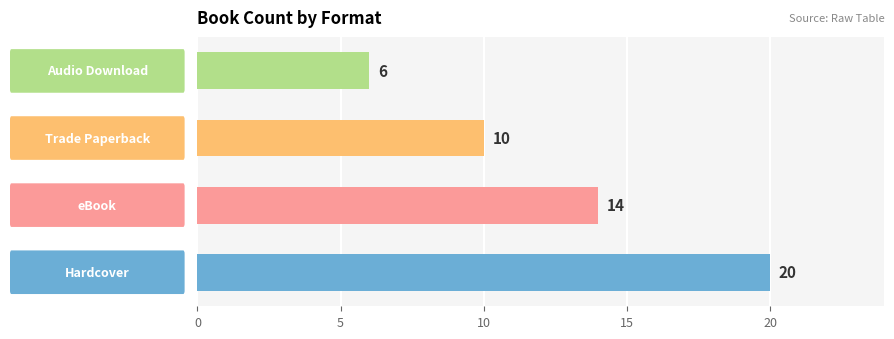

What is the difference between the maximum and second lowest values?

10